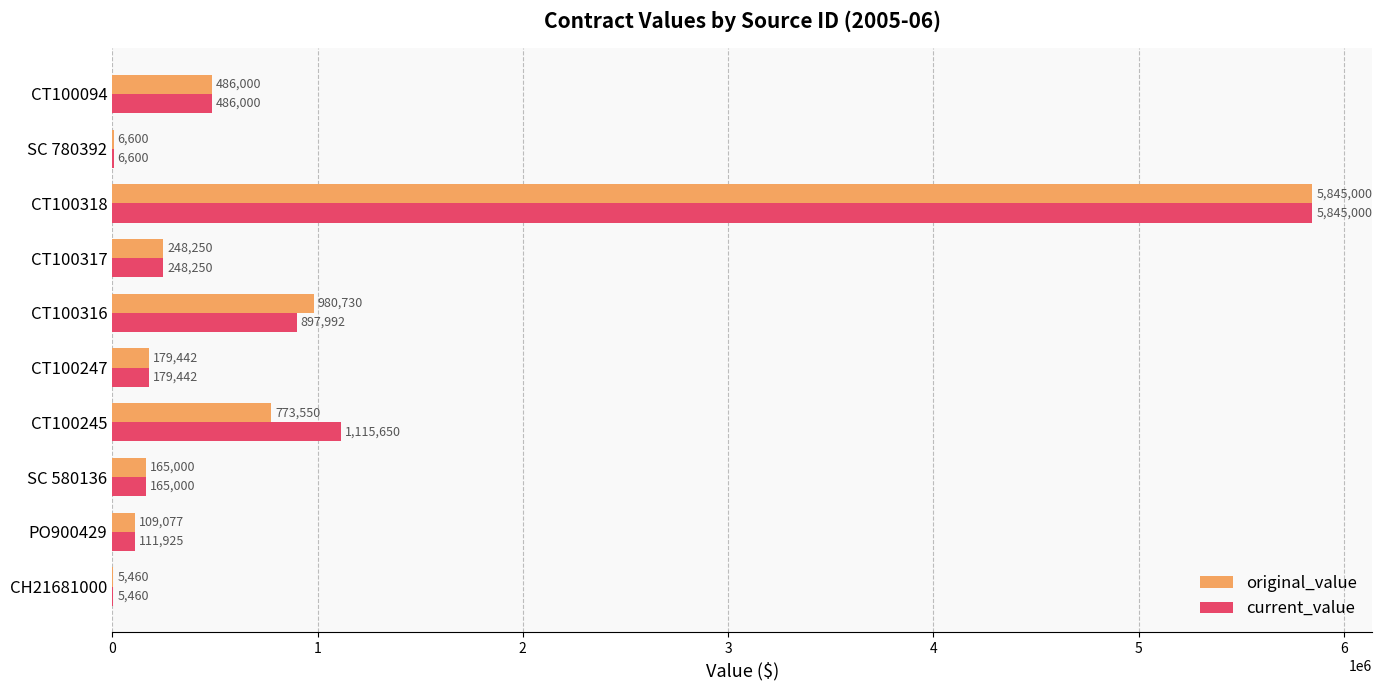

Is the value of current_value at CT100094 greater than the value of original_value at CT100317?

Yes